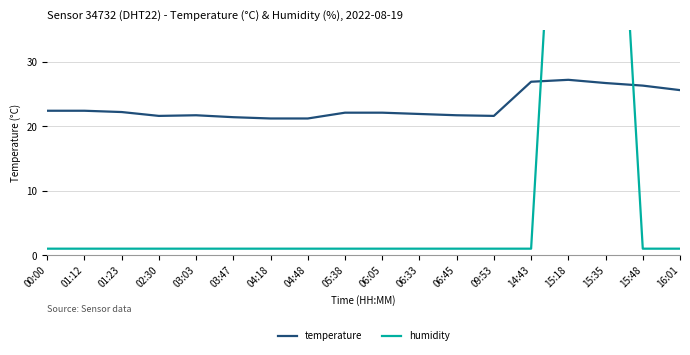

True or false: temperature has more than 1 points higher than both neighbors.

True